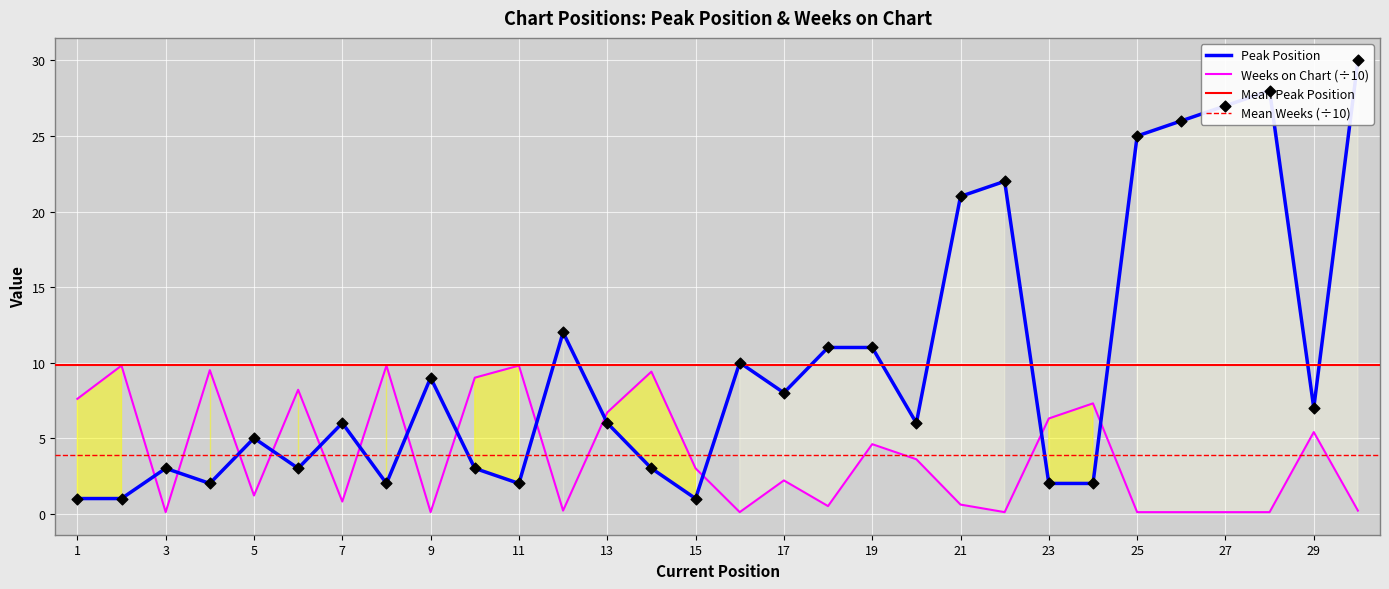

Which series contains the highest Y value?

Peak Position